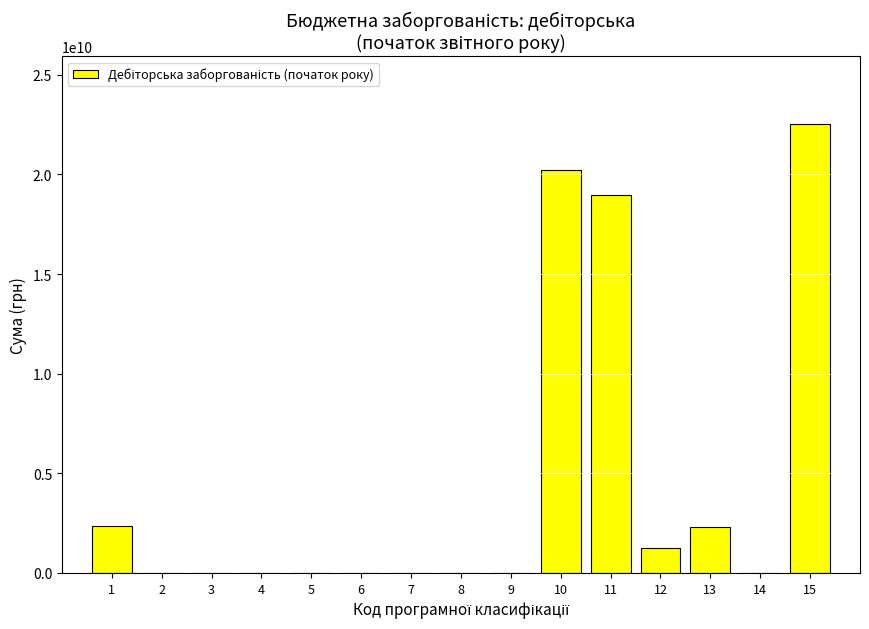

Which has a higher value, 12 or 8?

12